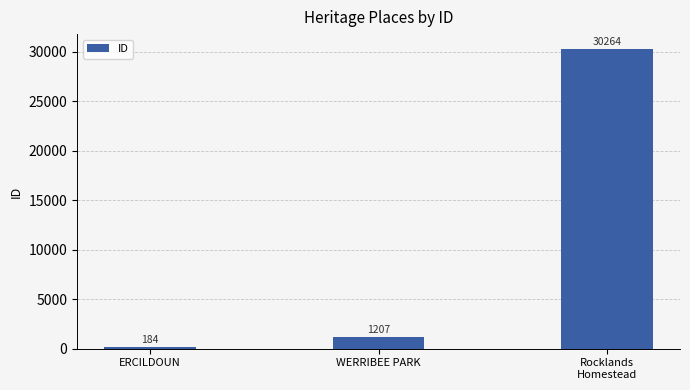

The value at Rocklands
Homestead is 7055. True or false?

False